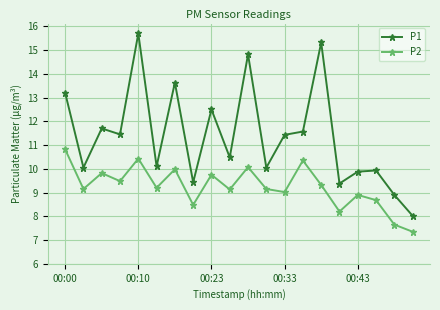

What is the greatest value displayed?

15.7